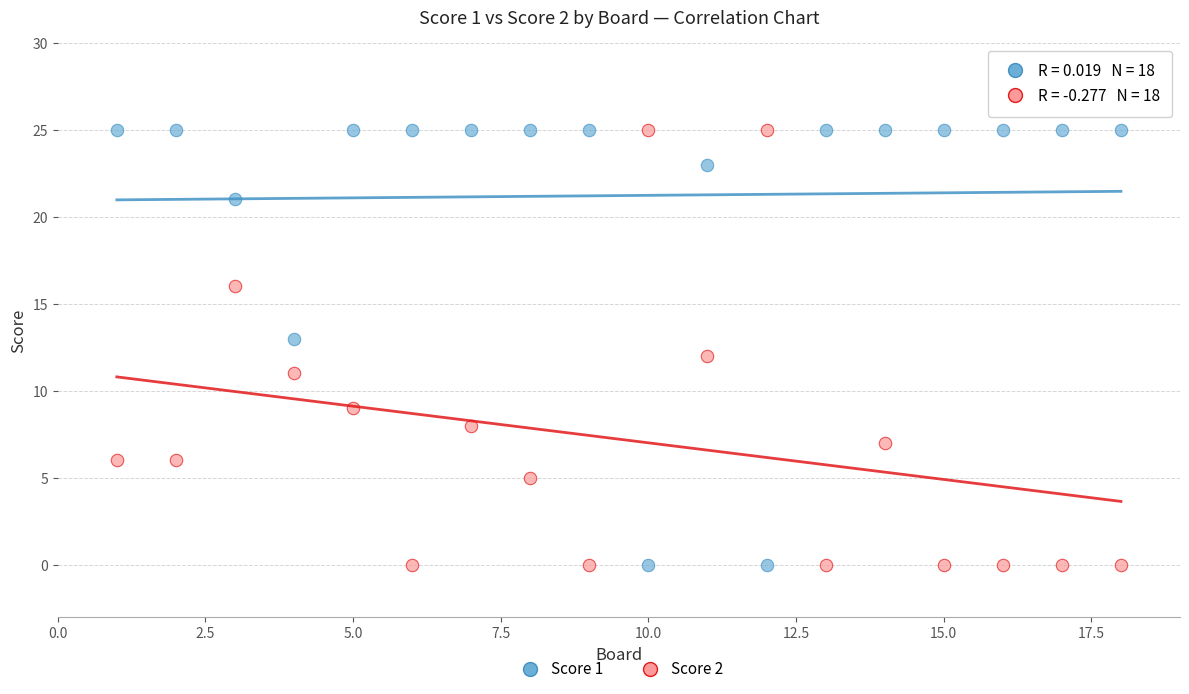

What are all the series names shown in the legend?

Score 1, Score 2